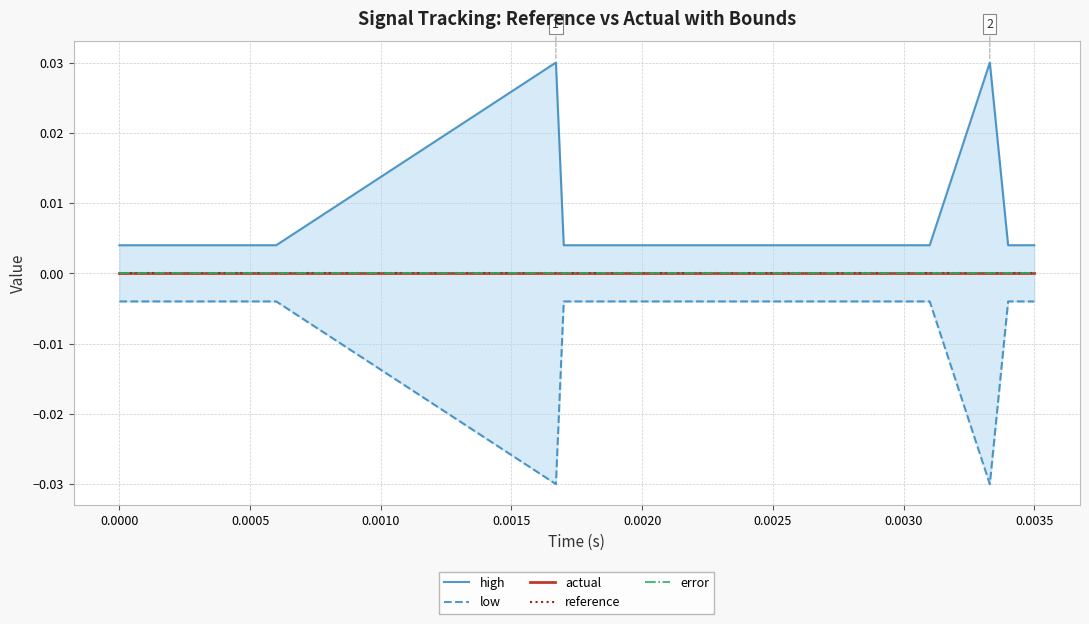

True or false: actual has more than 0 interior local peaks.

False